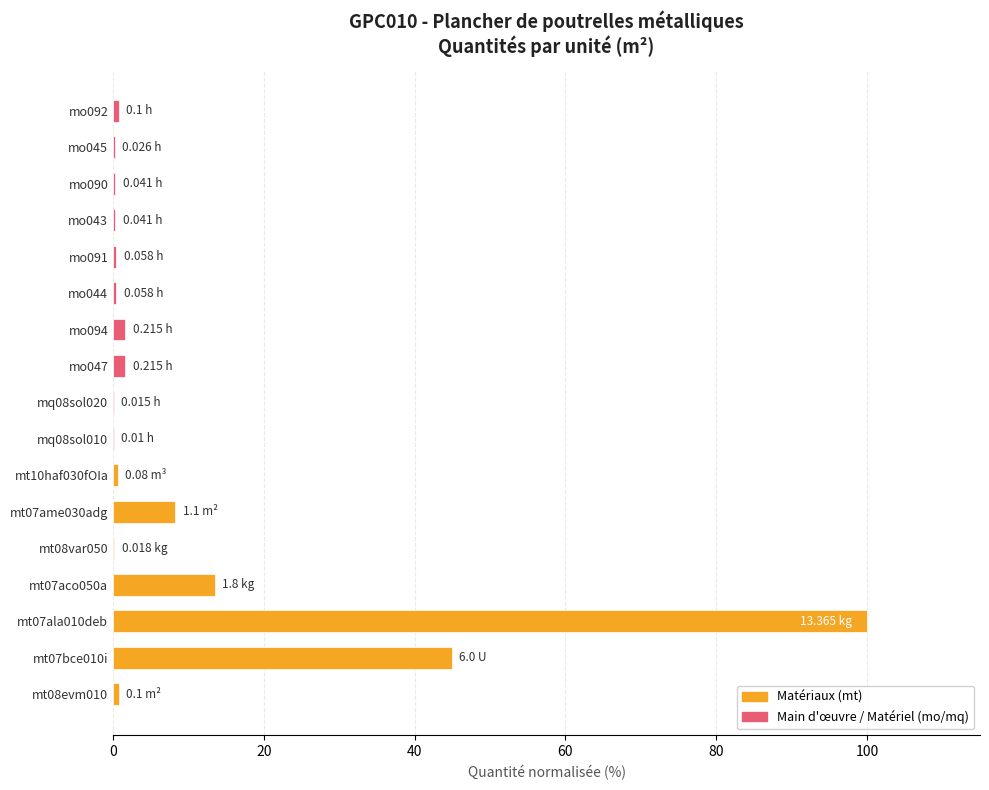

How many distinct data groups are displayed?

1